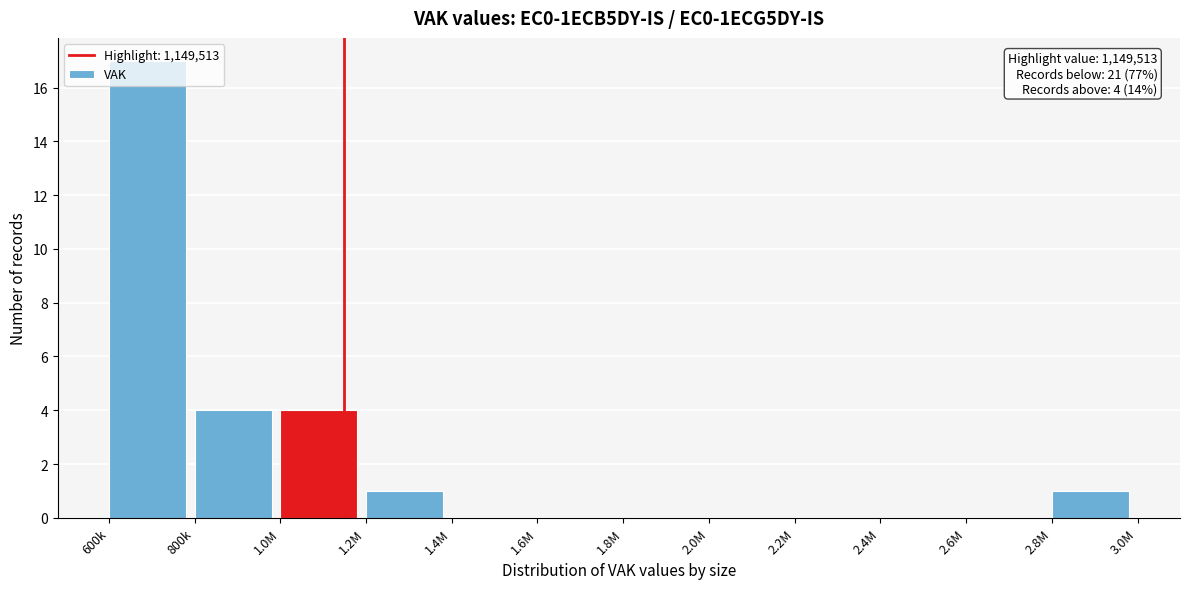

What is the sum of the values at 600k and 2.0M?

17